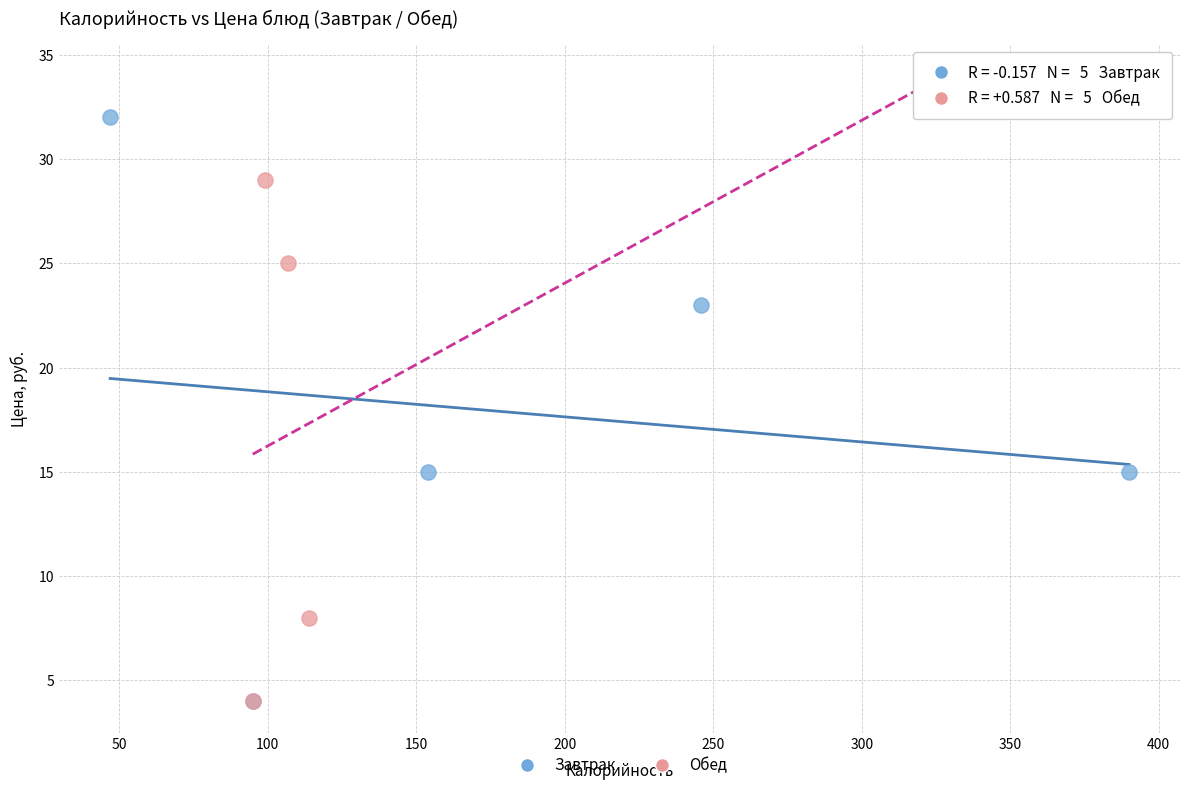

Which series has the largest Y range (max minus min)?

Обед